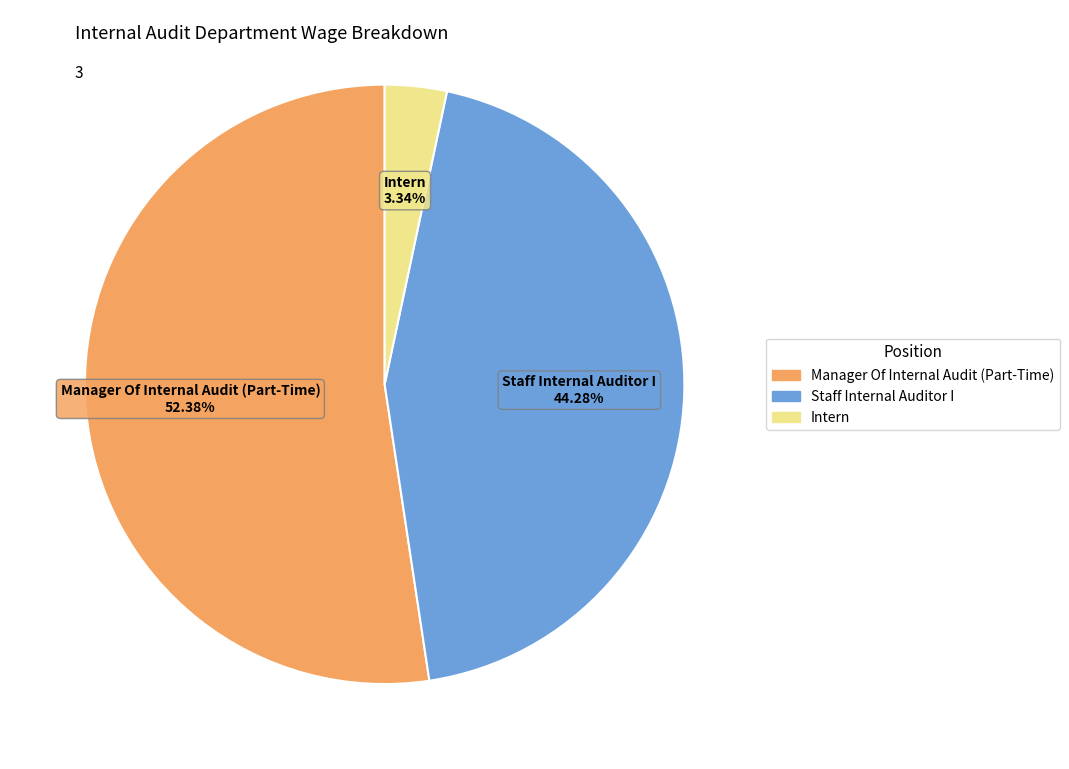

To the nearest percent, what is the difference between the Manager Of Internal Audit (Part-Time) and Staff Internal Auditor I slice percentages?

8%